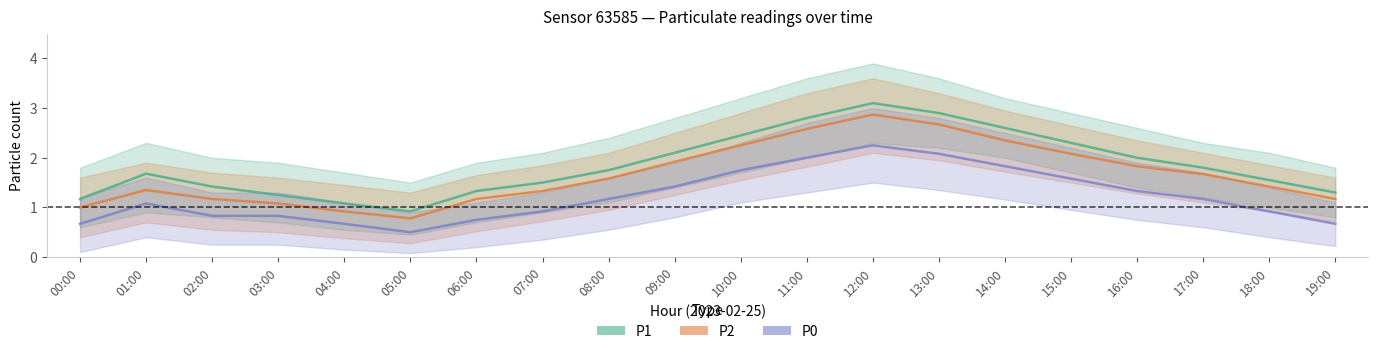

Is this an area chart (filled region under the line)?

No